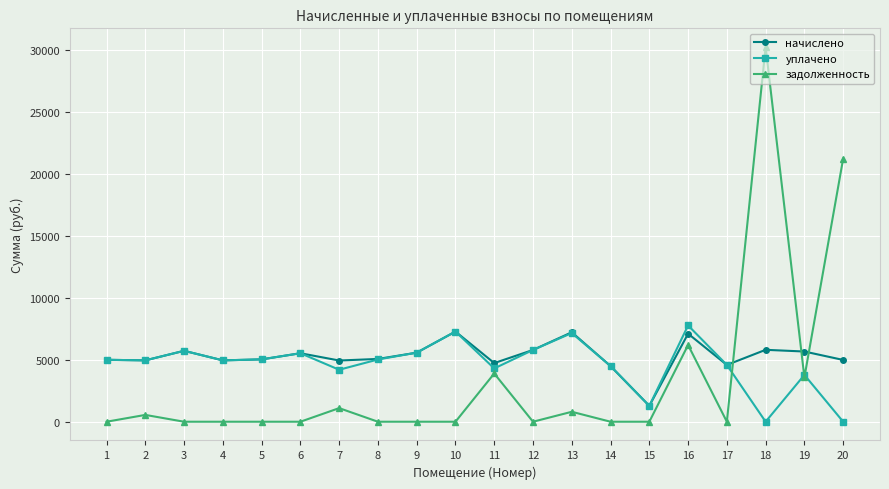

What is the value of the уплачено point at the 7th from the left?

4196.5